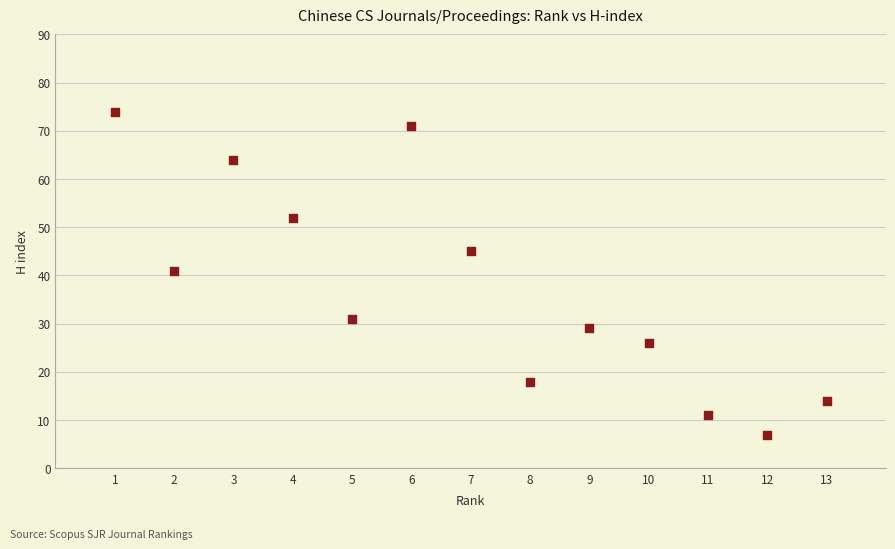

What is the range of Y values (max minus min)?

67